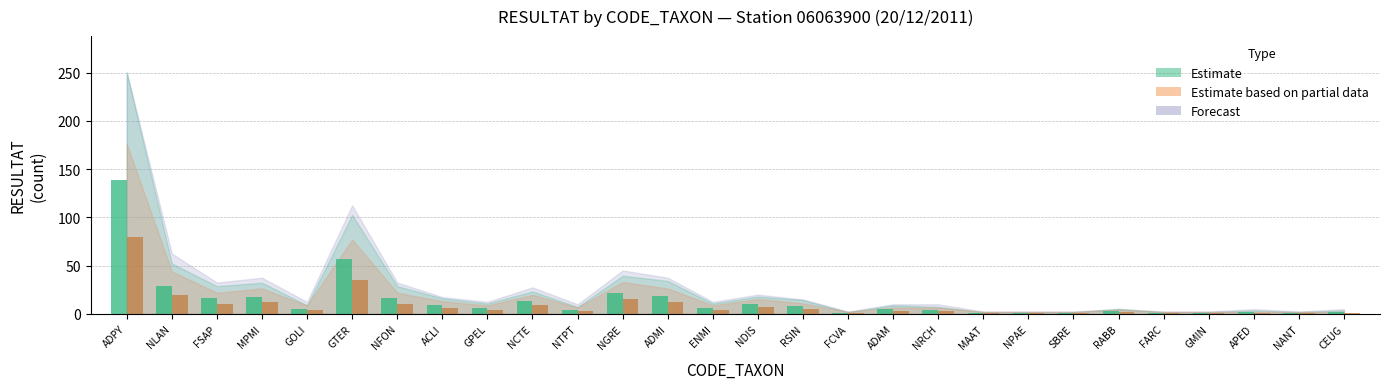

Does the chart contain any negative values?

No